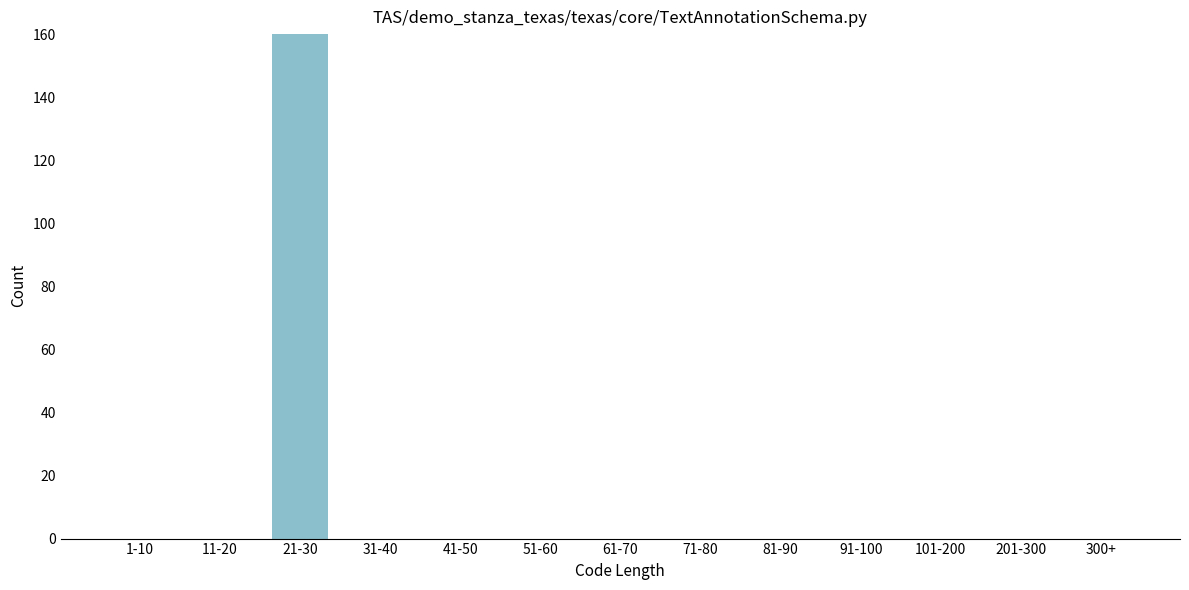

Reading left to right, transcribe all the data shown in this chart.

1-10=0	11-20=0	21-30=160	31-40=0	41-50=0	51-60=0	61-70=0	71-80=0	81-90=0	91-100=0	101-200=0	201-300=0	300+=0